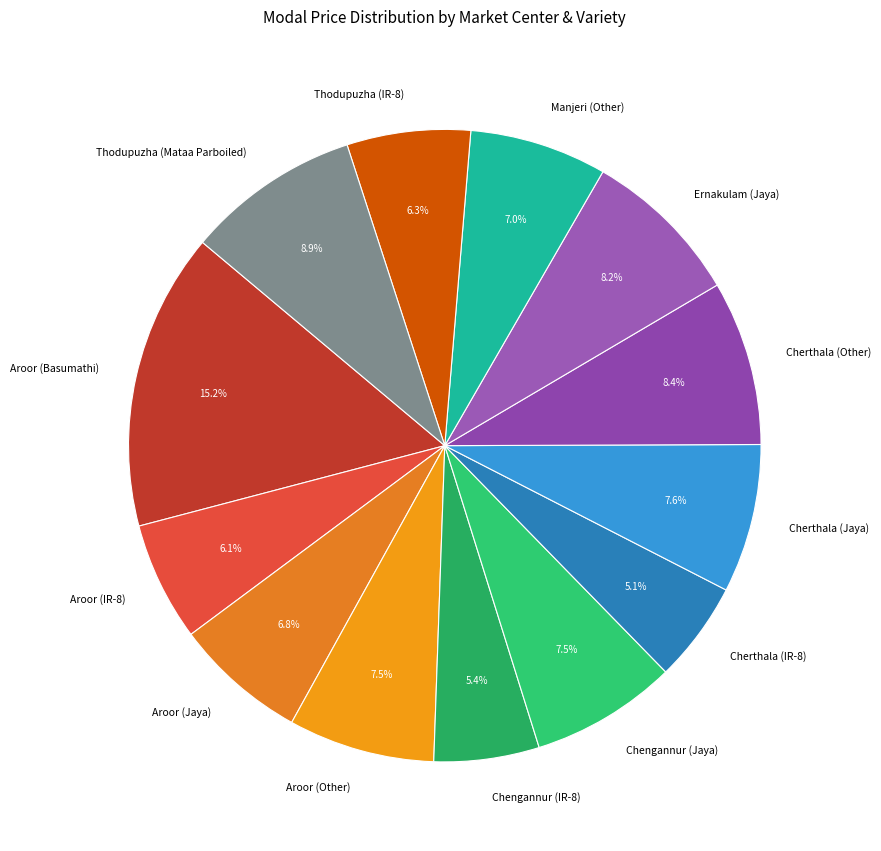

What is the ratio of the value at Thodupuzha (IR-8) to the value at Thodupuzha (Mataa Parboiled)?

0.7